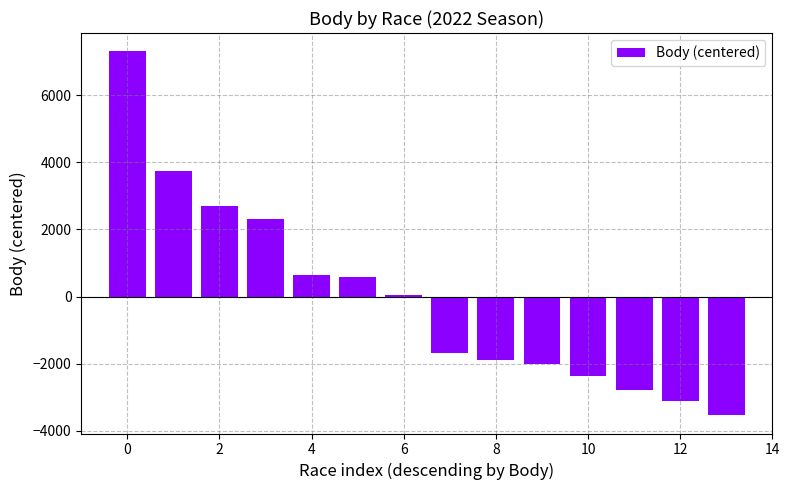

What is the difference between the maximum and minimum values?

10851.0